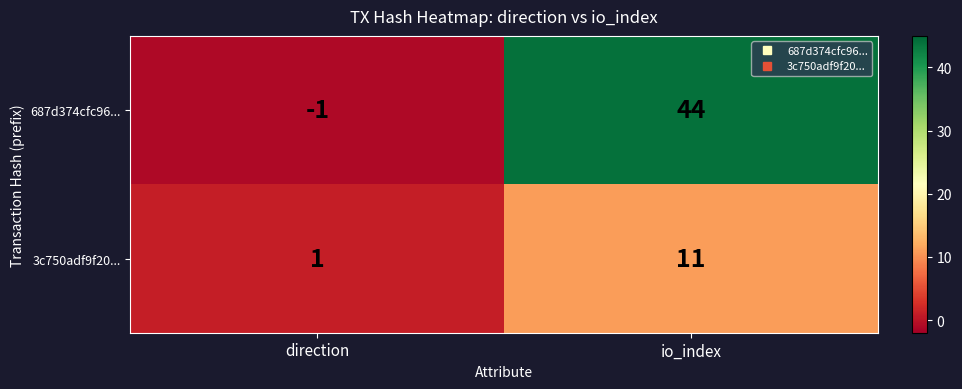

List the labels in order of 3c750adf9f20... value, largest first.

io_index, direction